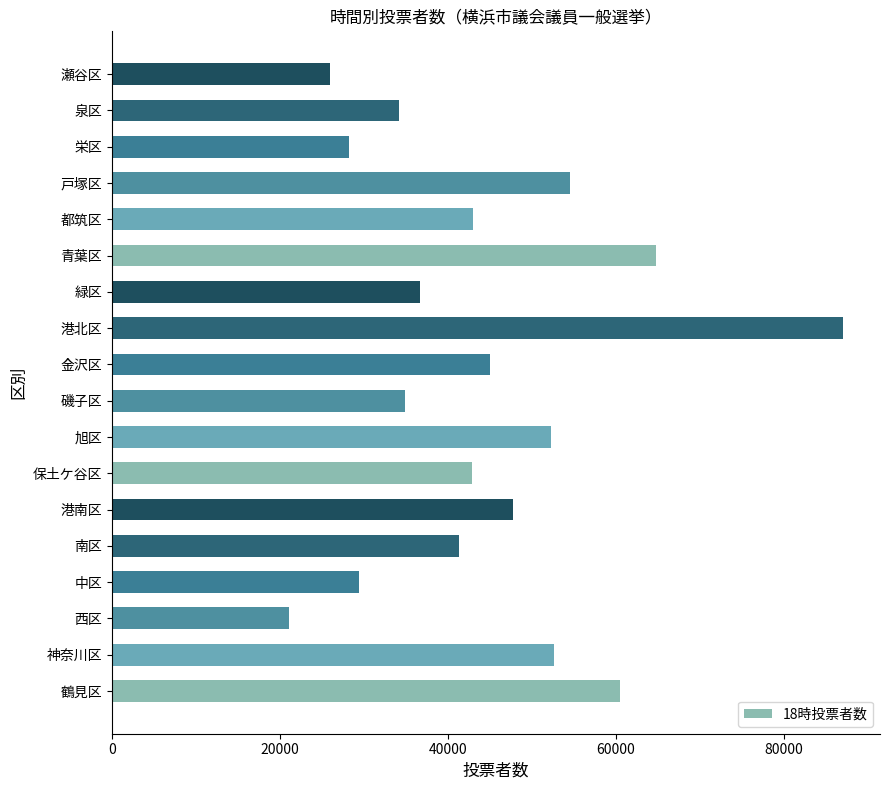

What is the difference between the values at 旭区 and 中区?

22876